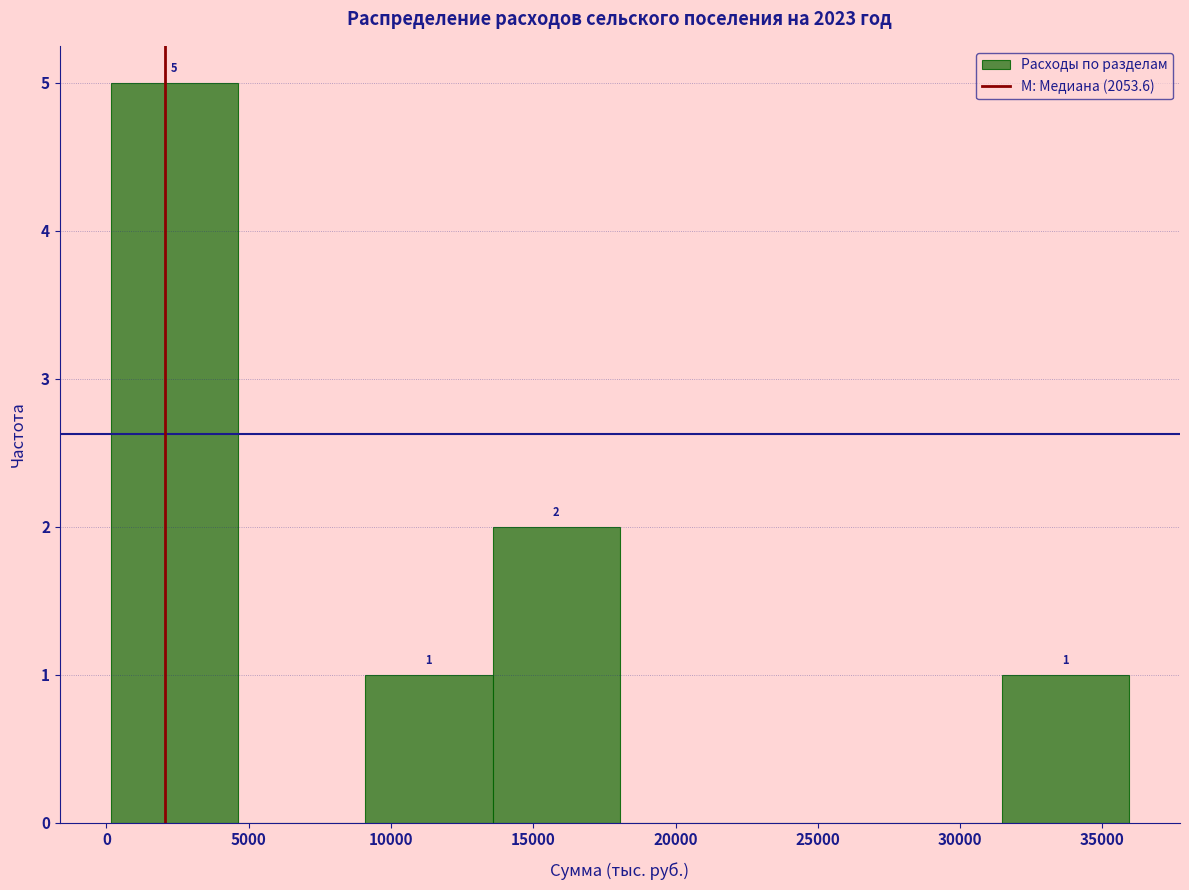

Over which range of the x-axis is the bar tallest?

0 to 4500